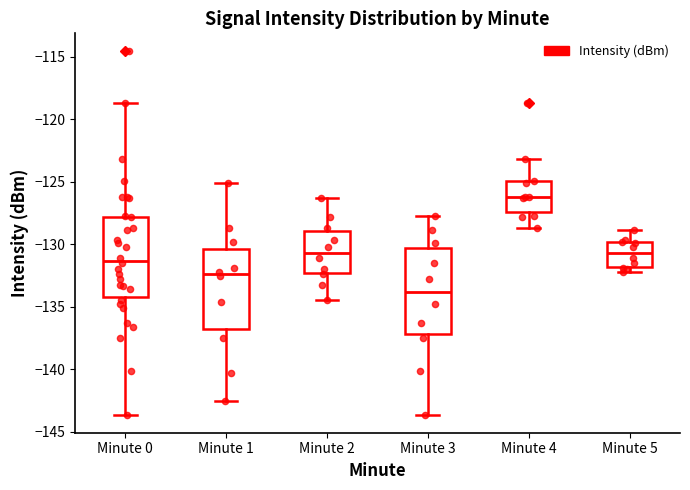

Reading left to right, transcribe this box plot: for each box, give where its median line is, the range the box spans, and where its two whiskers end, as read against the y-axis. The values are not printed on the chart, so give them approximately, as read against the axis.

Minute 0: median -131.5, box -134.0 to -128.0, whiskers -143.5 to -118.5
Minute 1: median -132.5, box -137.0 to -130.5, whiskers -142.5 to -125.0
Minute 2: median -130.5, box -132.5 to -129.0, whiskers -134.5 to -126.5
Minute 3: median -134.0, box -137.0 to -130.5, whiskers -143.5 to -128.0
Minute 4: median -126.0, box -127.5 to -125.0, whiskers -128.5 to -123.0
Minute 5: median -130.5, box -132.0 to -130.0, whiskers -132.0 (just below the box's lower edge) to -129.0